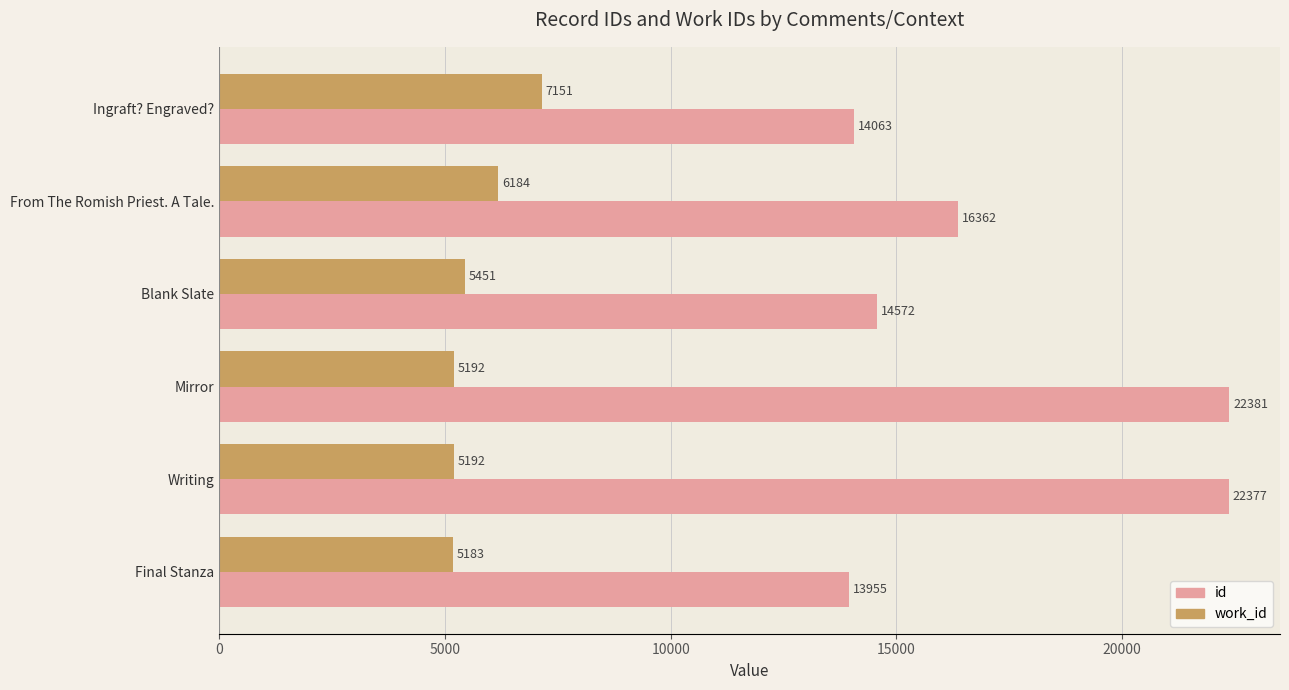

List the series in order of their peak value, highest first.

id, work_id